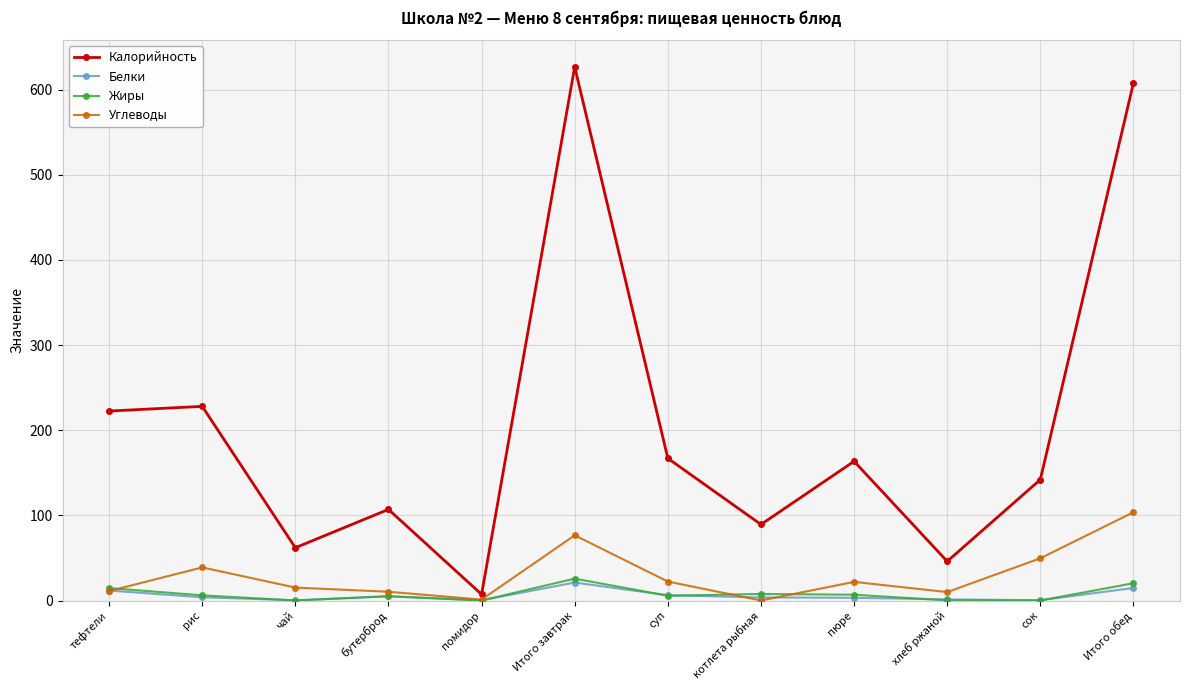

In Углеводы, how many points are higher than both neighbors (excluding endpoints)?

3